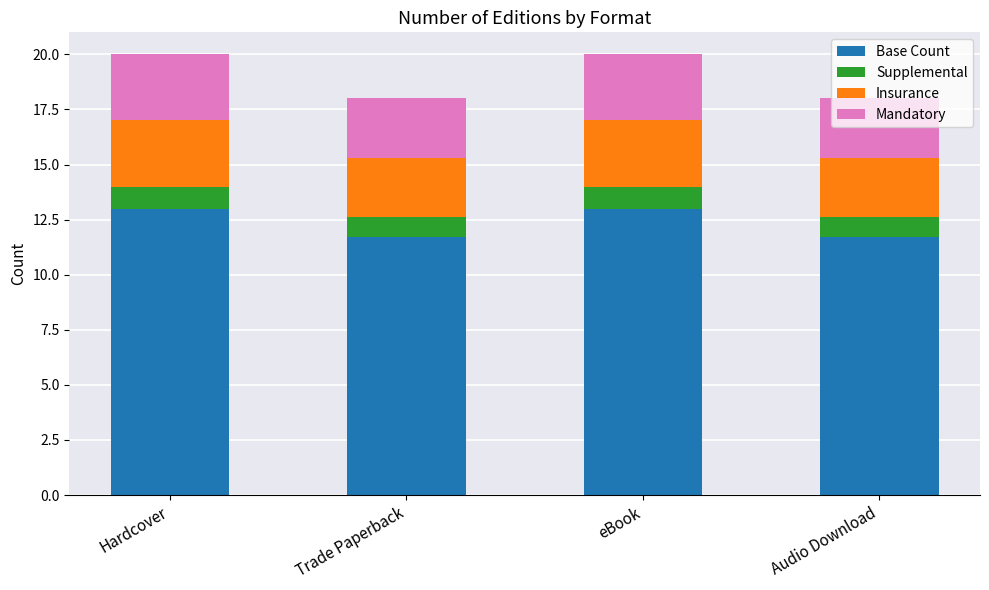

What is the sum of the Base Count values at Trade Paperback and eBook?

24.7